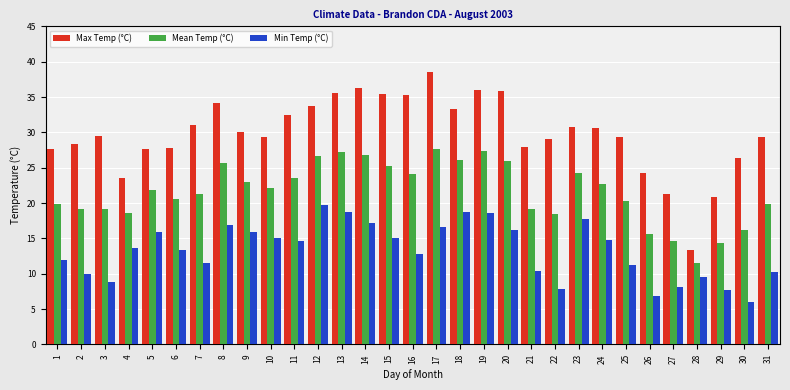

Is it true that Min Temp (°C) equals 4.9 at 3?

False